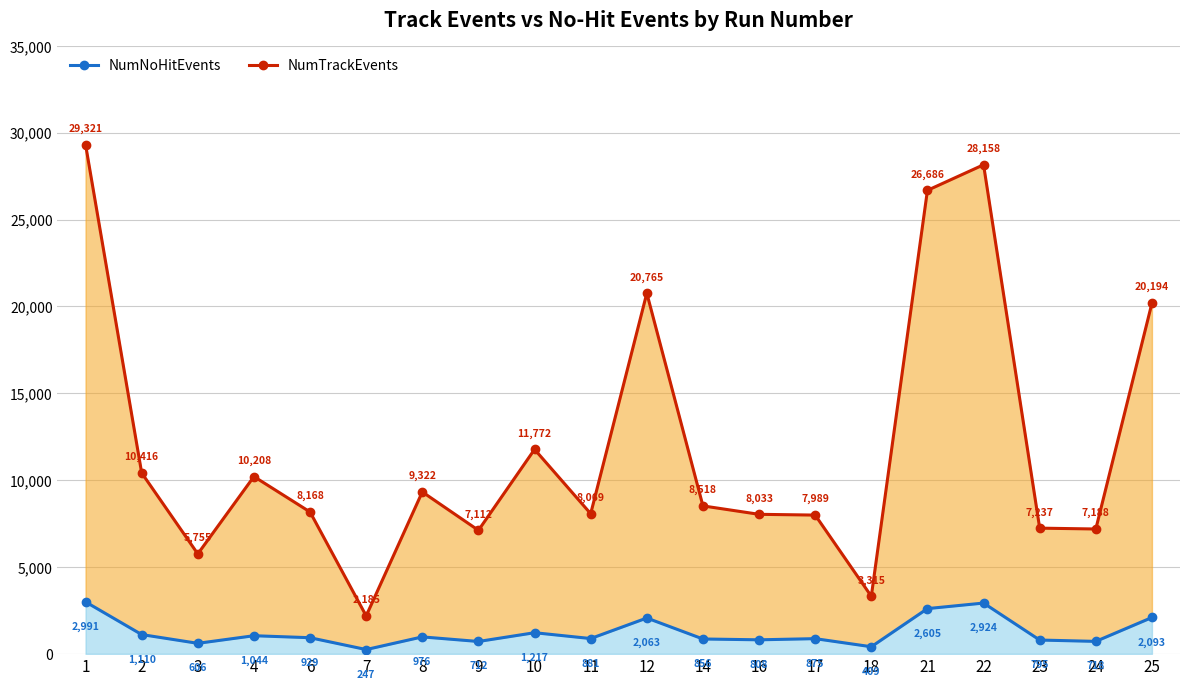

At which label is NumTrackEvents closest to 15753?

10